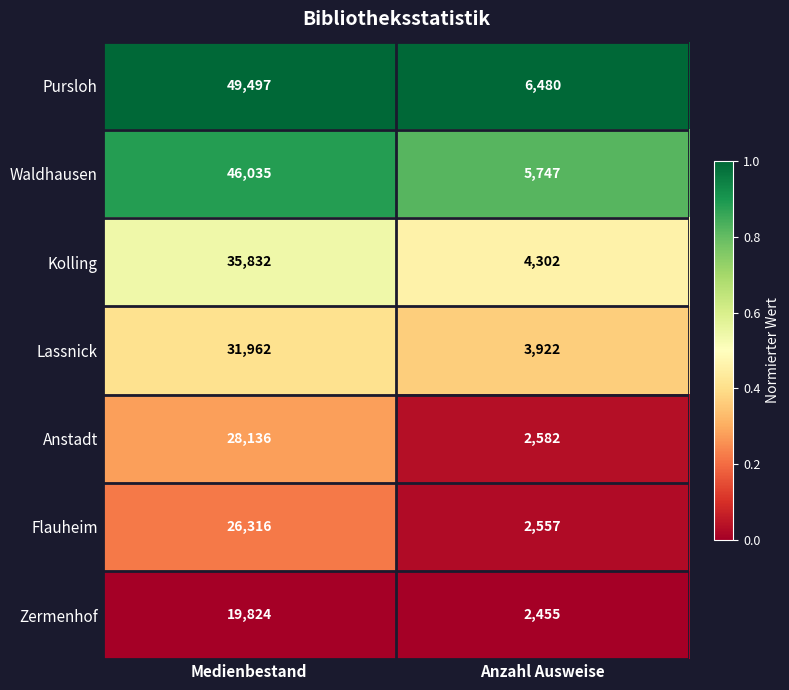

Which label corresponds to the largest value in the chart?

Medienbestand